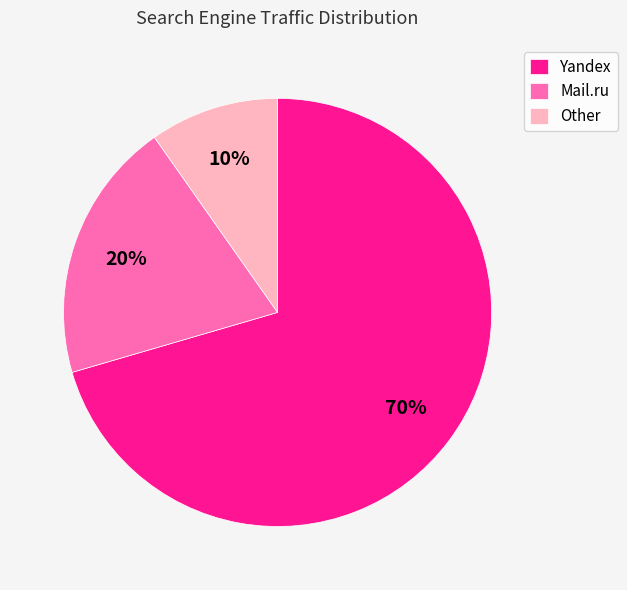

Is it true that Yandex is 81% of the pie?

False